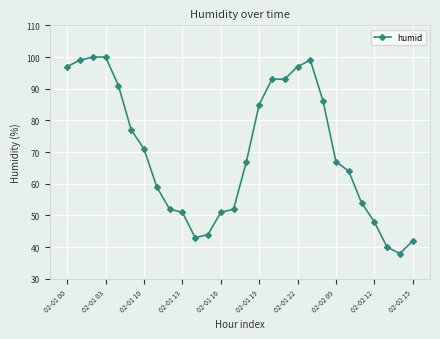

What is the greatest value displayed?

100